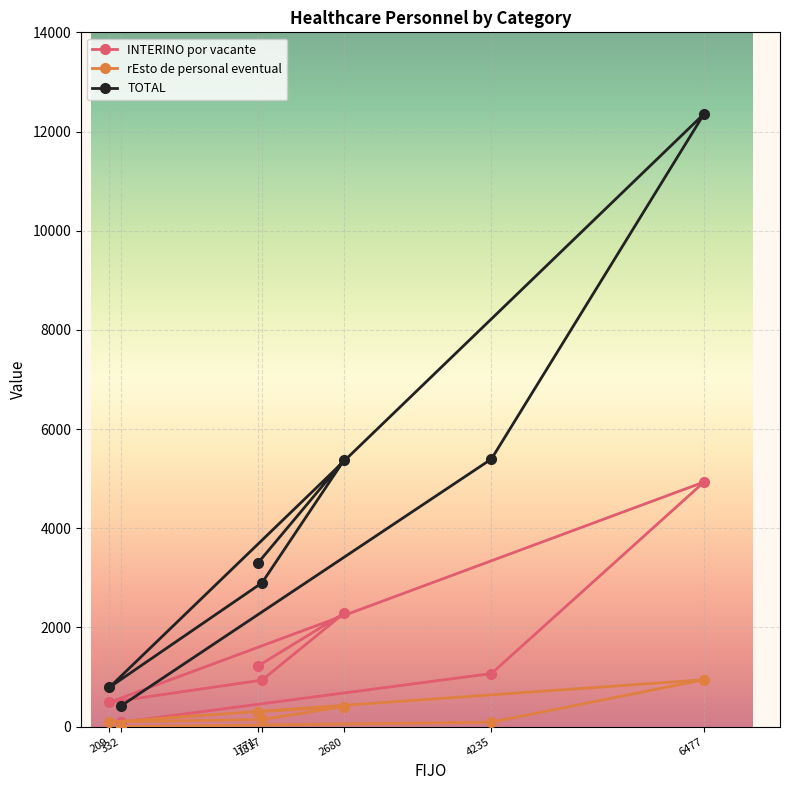

What is the difference between the INTERINO por vacante values at 2680 and 6477?

2650